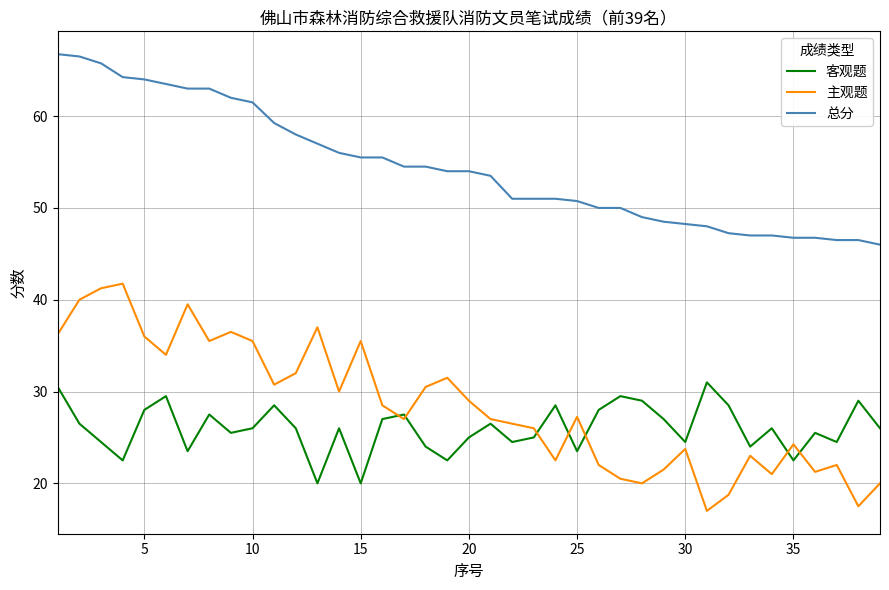

Does the chart display data point markers on the line(s)?

No